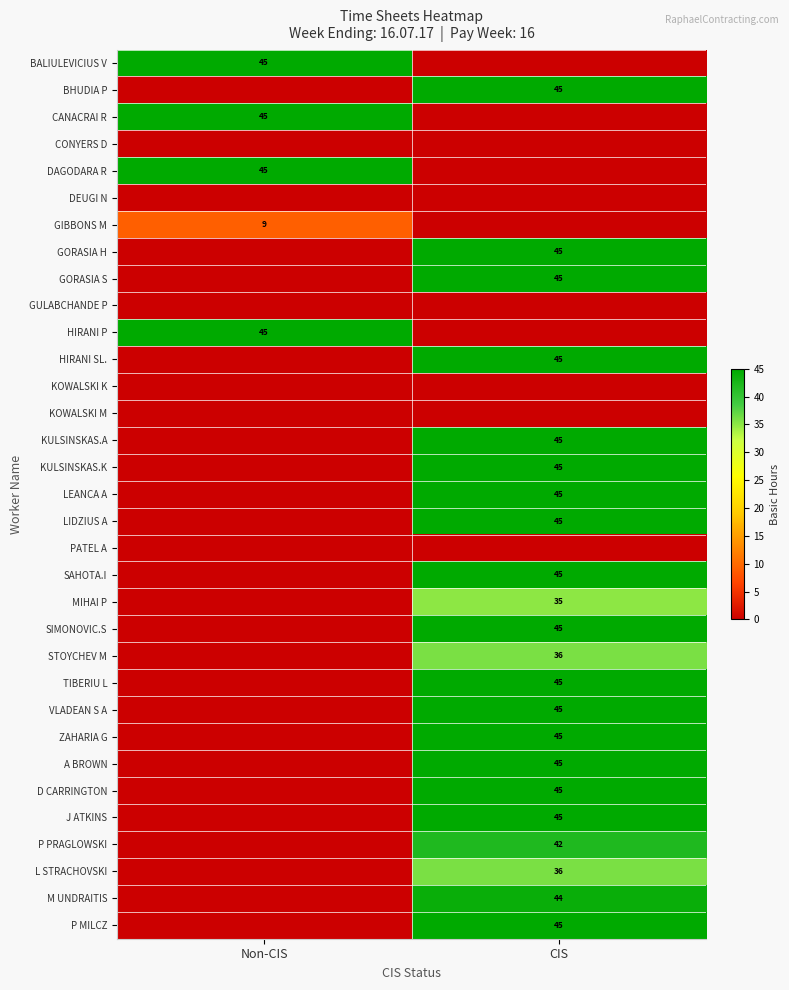

The value of BHUDIA P at CIS is 12. True or false?

False